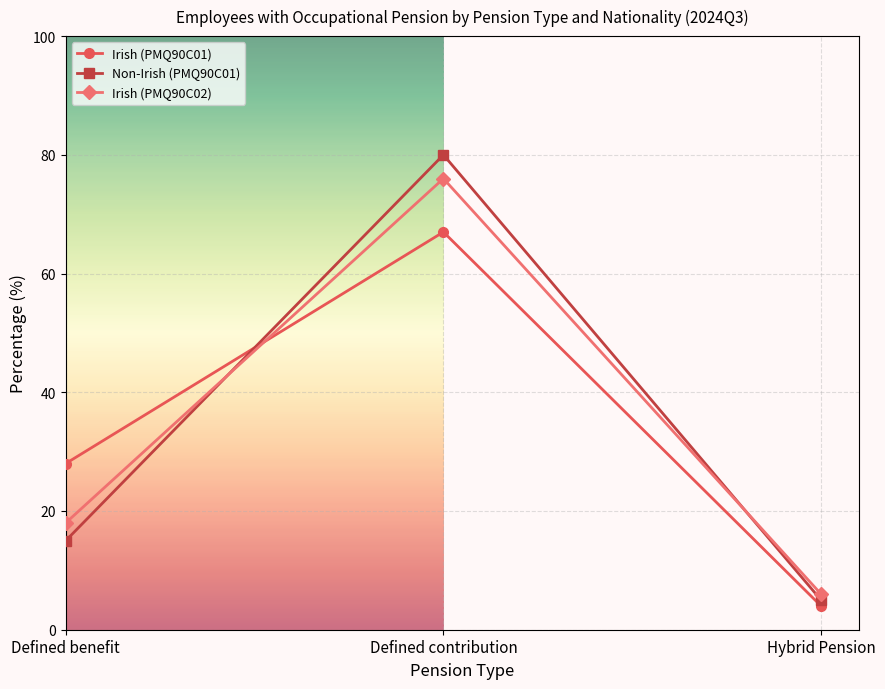

Is this an area chart (filled region under the line)?

No